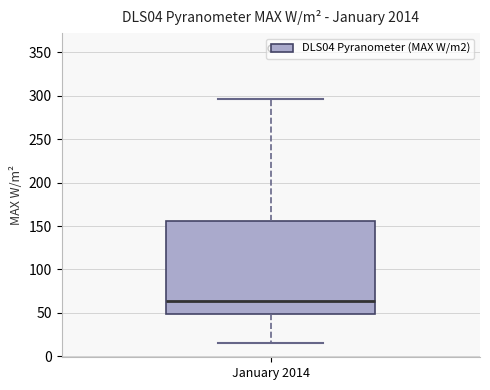

Where does the median line of the box for January 2014 sit on the y-axis? The values are not printed on the chart, so give them approximately, as read against the axis.

65